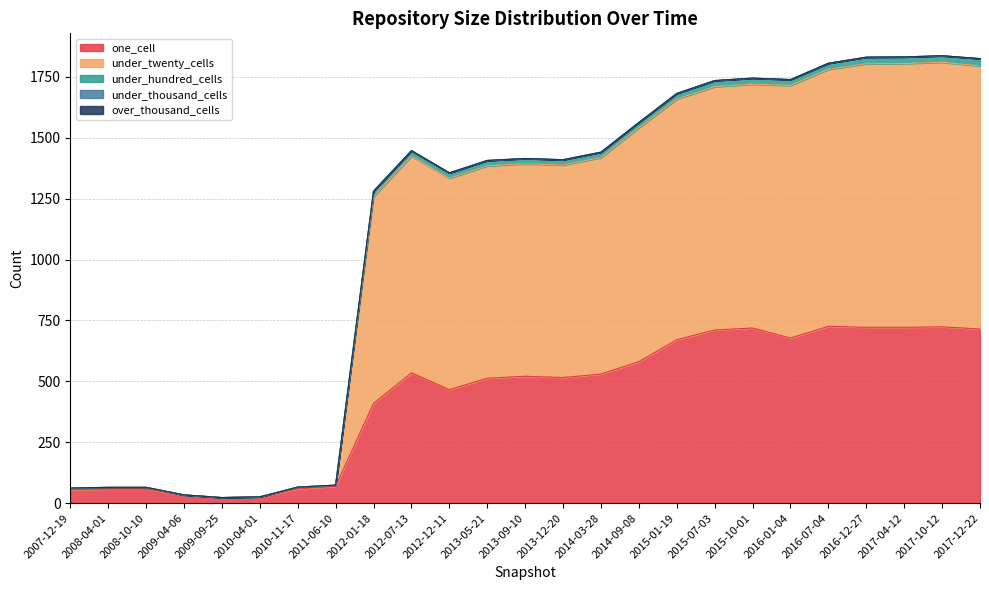

How many lines are shown in the chart?

5